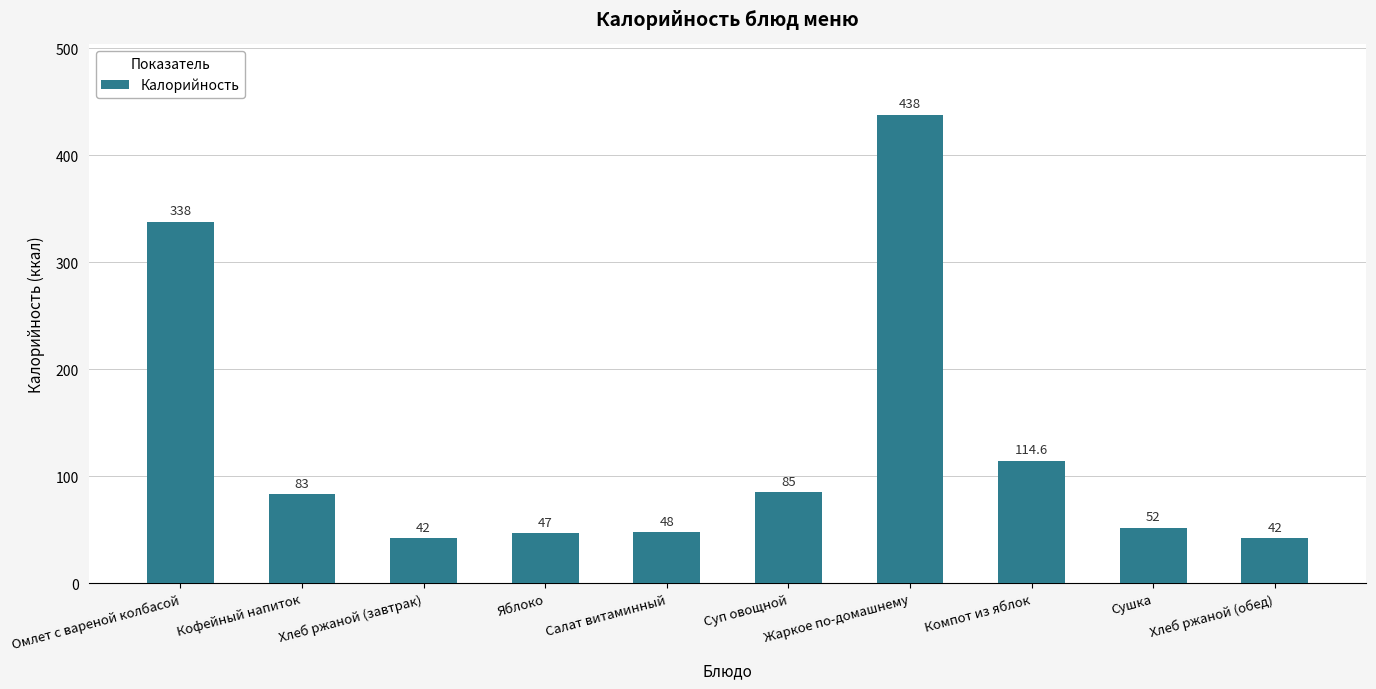

What is the smallest value displayed?

42.0